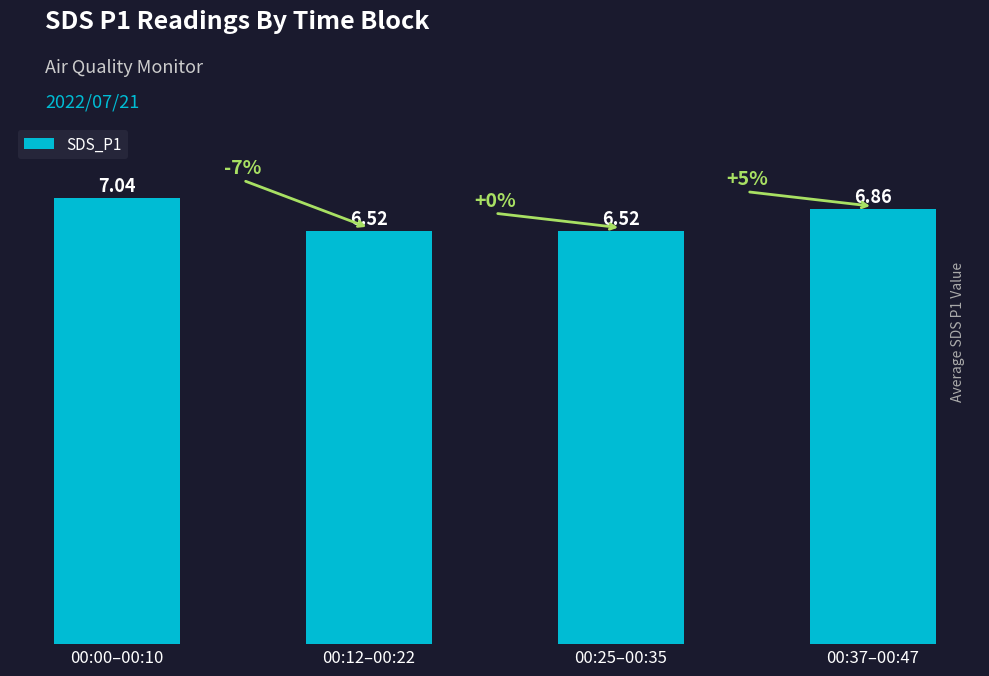

The chart shows a value of 1.9 at 00:37–00:47. True or false?

False